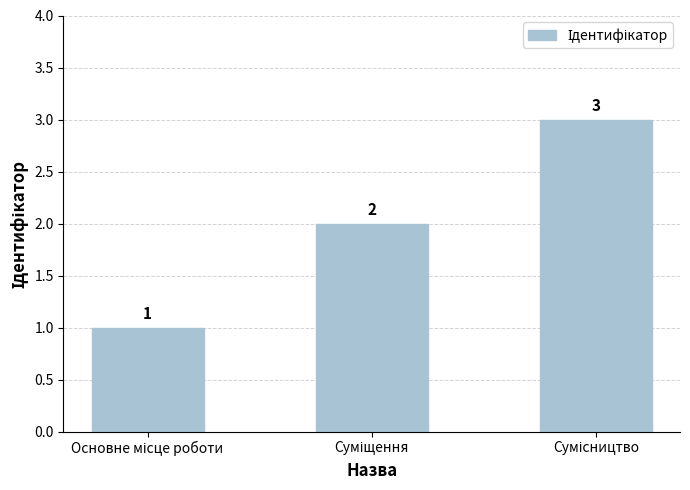

What is the sum of all values?

6